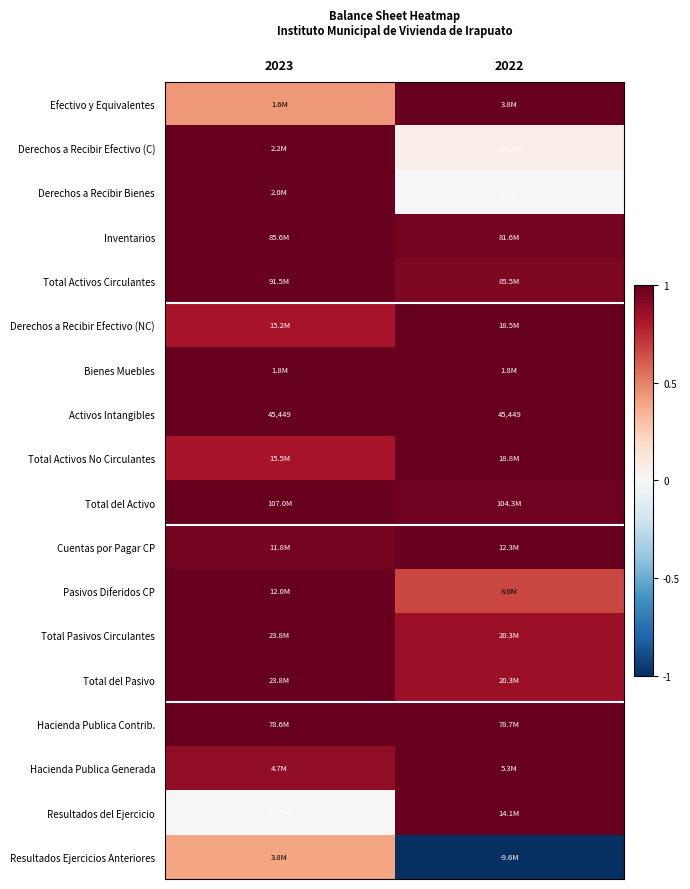

Which has a higher value, 2022 or 2023?

2022